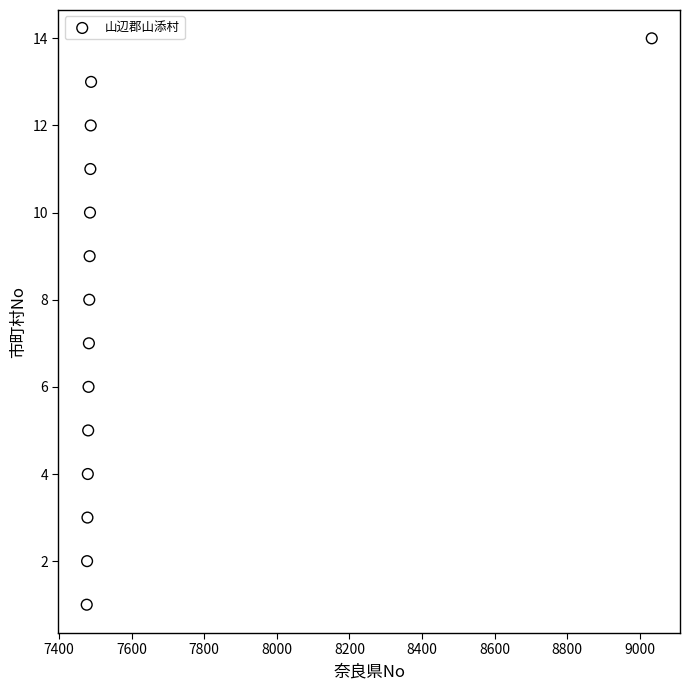

What is the range of Y values (max minus min)?

13